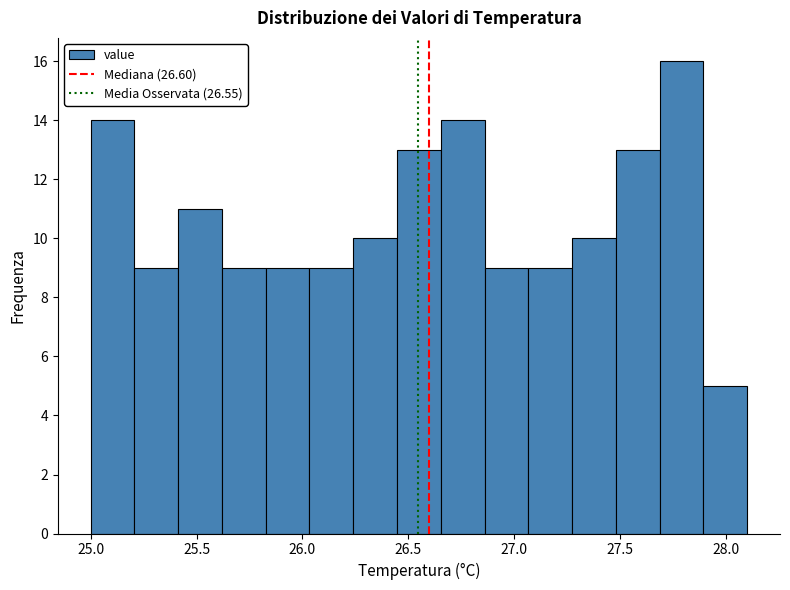

Reading left to right, transcribe this chart: for each bar, give the range it covers on the x-axis and its height. Neither the bar edges nor the heights are printed on the chart, so give them approximately, as read against the axes.

25.00 to 25.20: 14
25.20 to 25.40: 9
25.40 to 25.60: 11
25.60 to 25.85: 9
25.85 to 26.05: 9
26.05 to 26.25: 9
26.25 to 26.45: 10
26.45 to 26.65: 13
26.65 to 26.85: 14
26.85 to 27.05: 9
27.05 to 27.25: 9
27.25 to 27.50: 10
27.50 to 27.70: 13
27.70 to 27.90: 16
27.90 to 28.10: 5